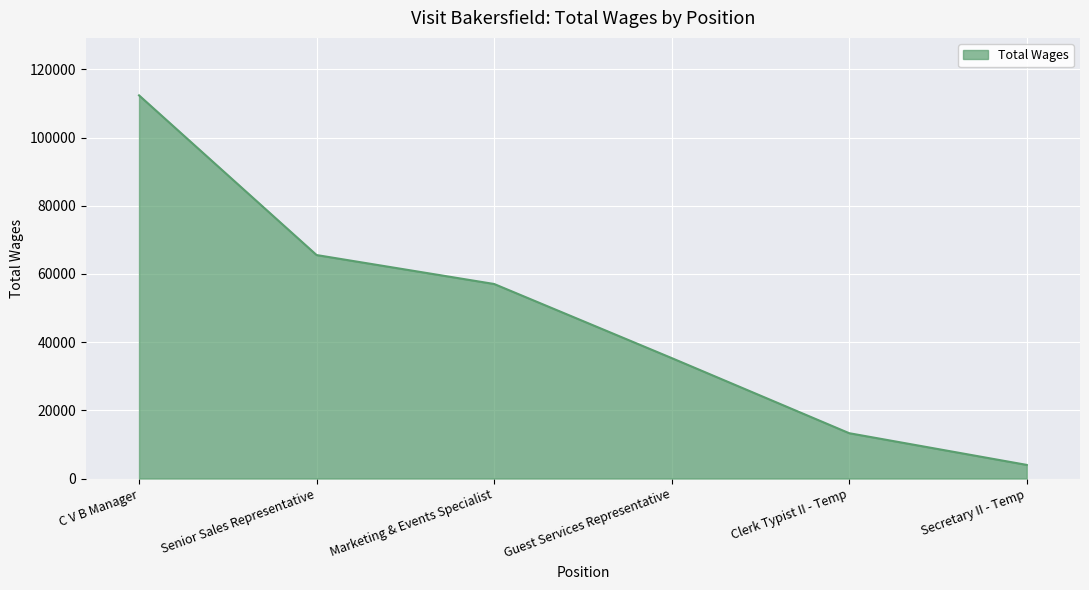

What is the minimum value shown in the chart?

3996